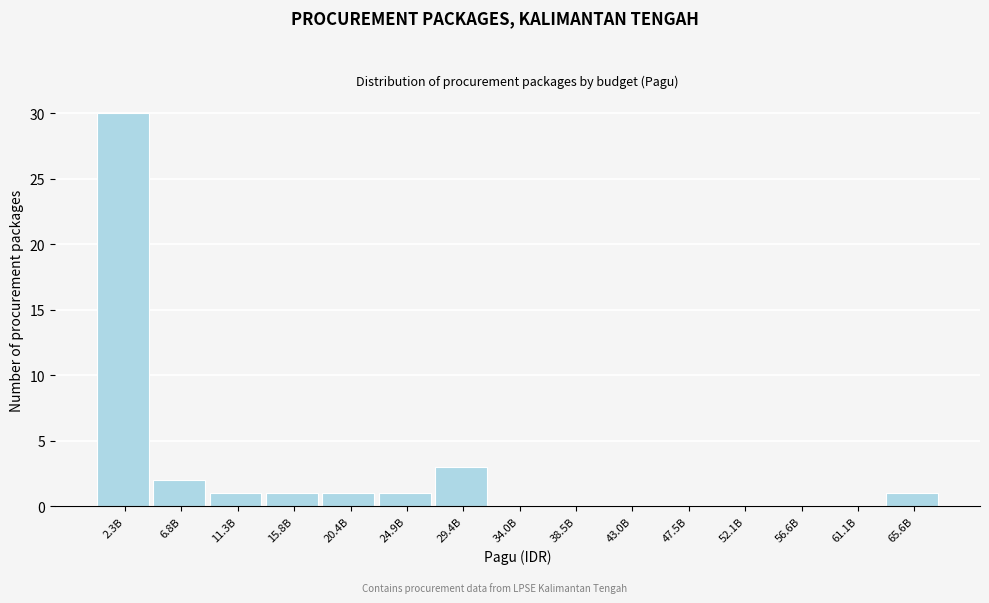

Reading left to right, what are all the values shown in this chart?

2.3B=30	6.8B=2	11.3B=1	15.8B=1	20.4B=1	24.9B=1	29.4B=3	34.0B=0	38.5B=0	43.0B=0	47.5B=0	52.1B=0	56.6B=0	61.1B=0	65.6B=1